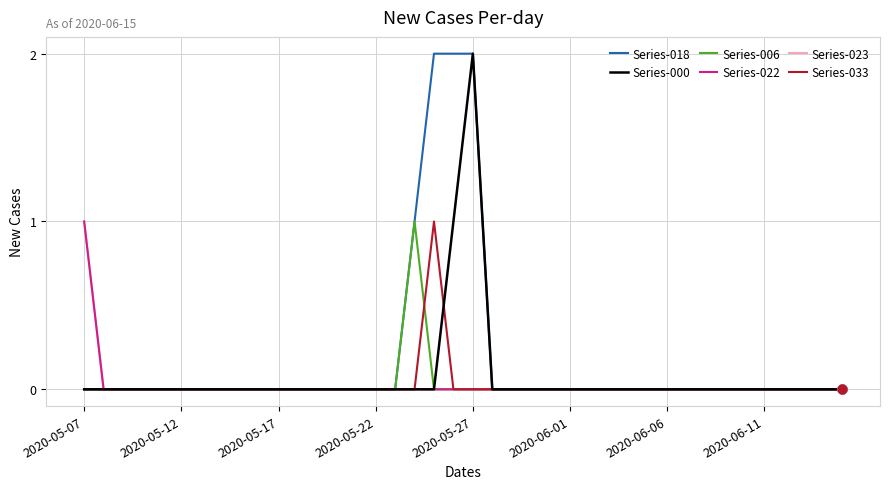

At how many categories does at least one series exceed 0?

5